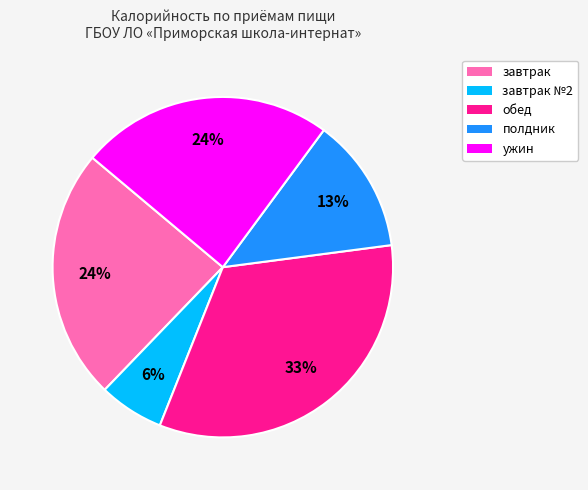

To the nearest percent, what portion does завтрак №2 represent?

6%